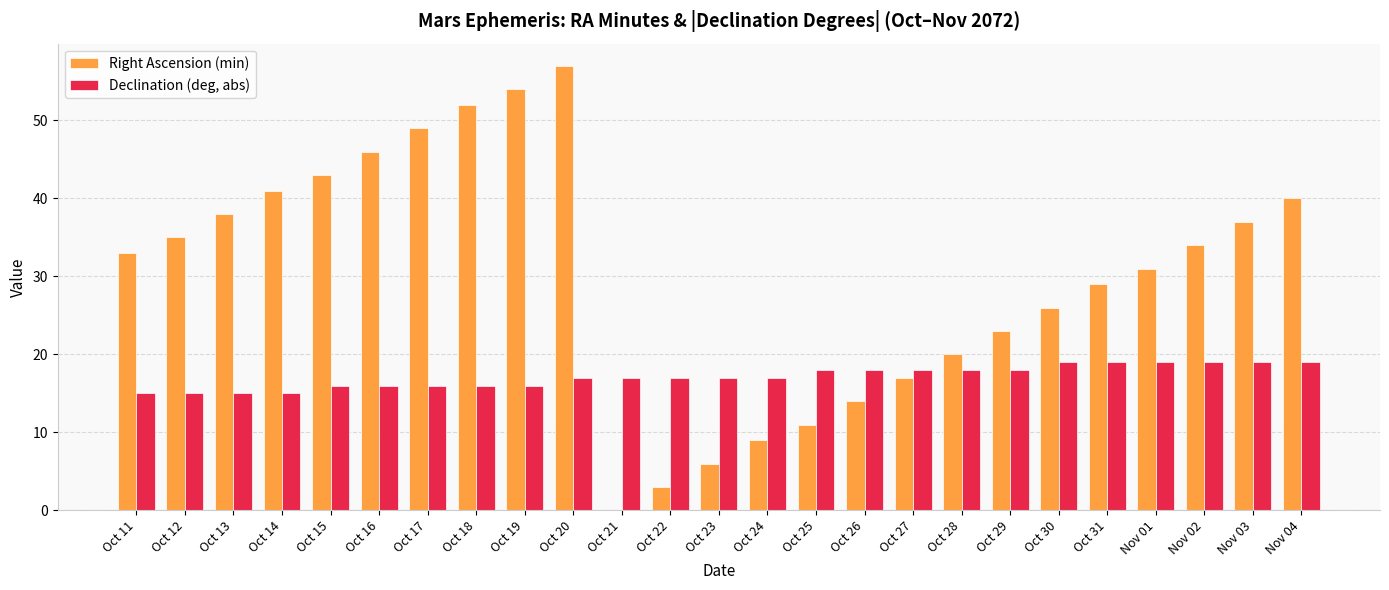

What is the maximum value for Declination (deg, abs)?

19